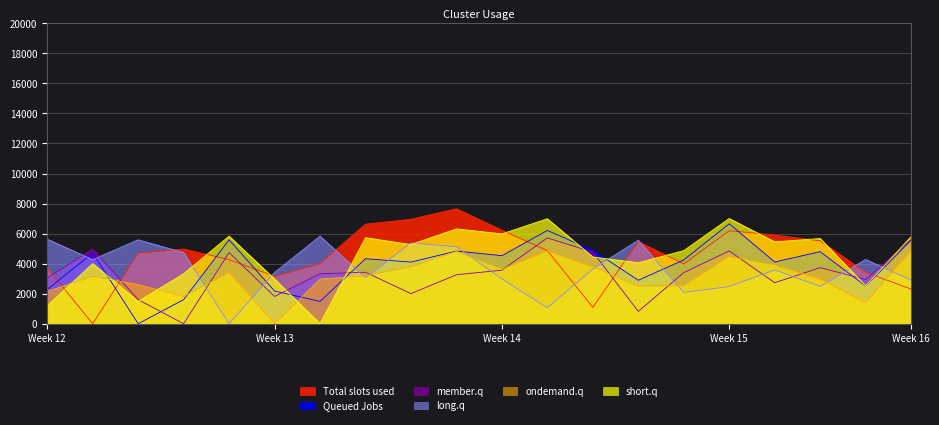

Reading right to left, extract all data points from this chart.

Total slots used: 2307	3423	5520	5906	6191	3983	5470	1089	4866	6227	7656	6956	6631	4005	3154	4267	4970	4703	0	3713
Queued Jobs: 5563	2513	4797	4107	6654	4249	2892	4882	6211	4529	4836	4103	4328	1487	2177	5586	1604	0	4703	2288
member.q: 5608	2942	3734	2730	4845	3402	821	4768	5709	3564	3261	2004	3426	3328	1816	4734	0	1604	4970	3046
long.q: 2908	4277	2480	3585	2476	2080	5561	3645	1061	2985	5127	5376	3064	5832	3409	0	4734	5586	4267	5630
ondemand.q: 4880	1405	2967	3905	4478	2541	2500	3776	4841	3624	4821	3802	3189	2978	0	3409	1816	2604	3154	2153
short.q: 5800	2519	5674	5451	7006	4866	4059	4443	6988	5980	6317	5270	5726	0	2978	5832	3328	1487	4005	1190